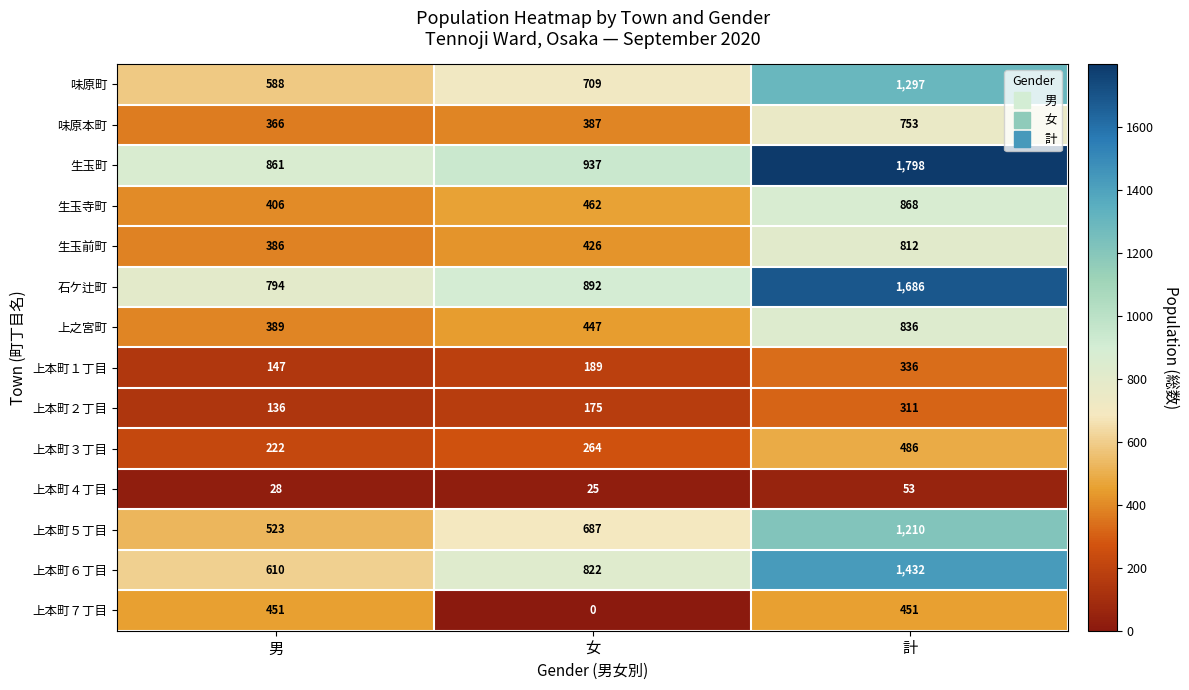

What is the average value of the 上本町１丁目 series?

224